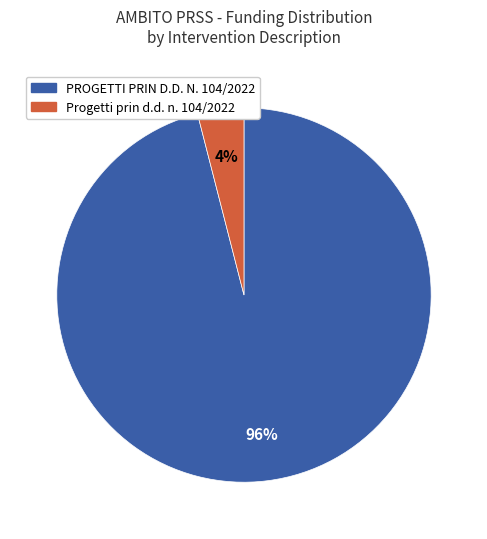

Is there any slice that represents more than half of the pie?

Yes